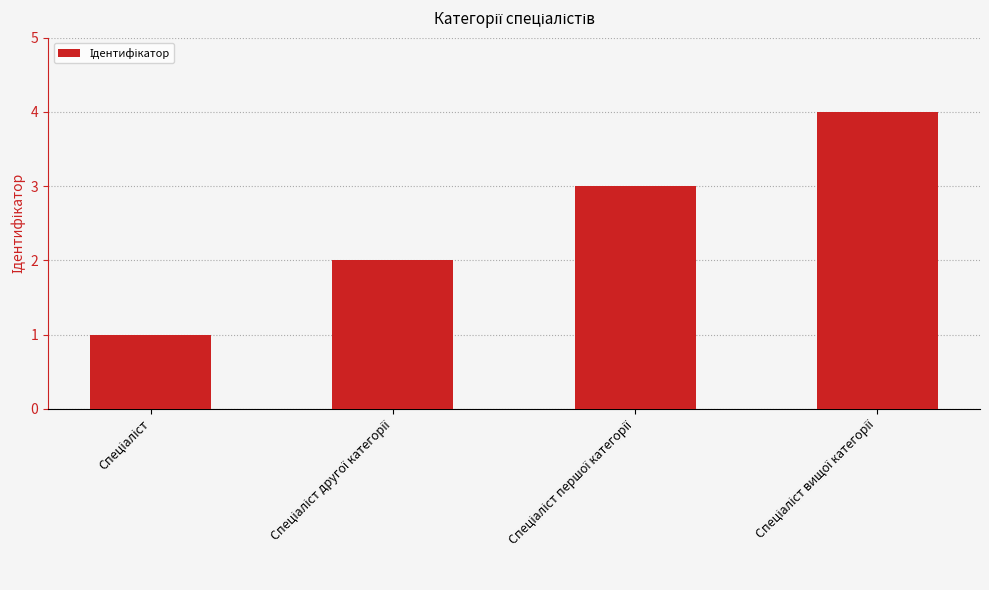

What is the maximum value shown in the chart?

4